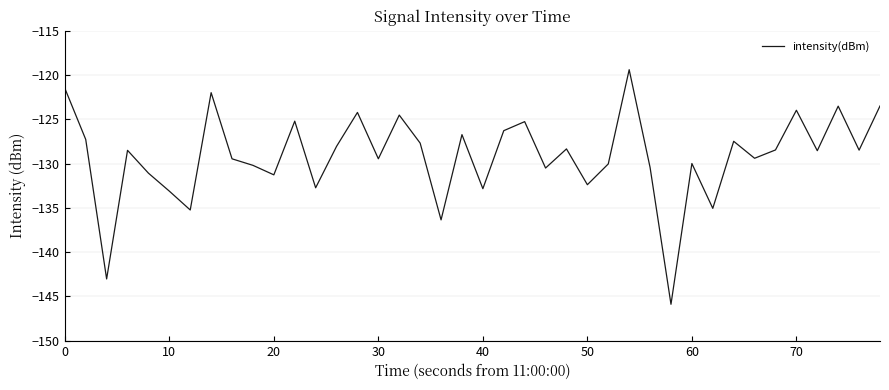

What is the maximum value shown in the chart?

-119.4